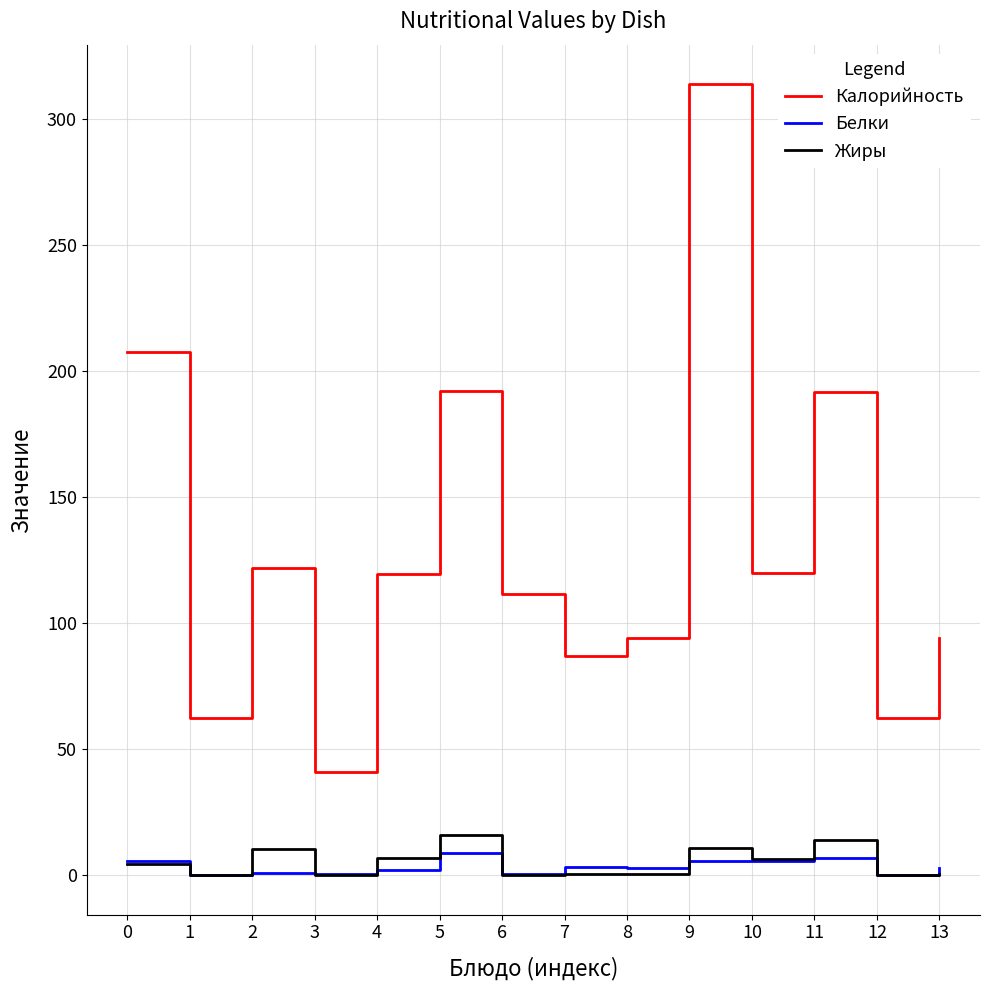

Between 1 and 9, which series saw the biggest shift?

Калорийность